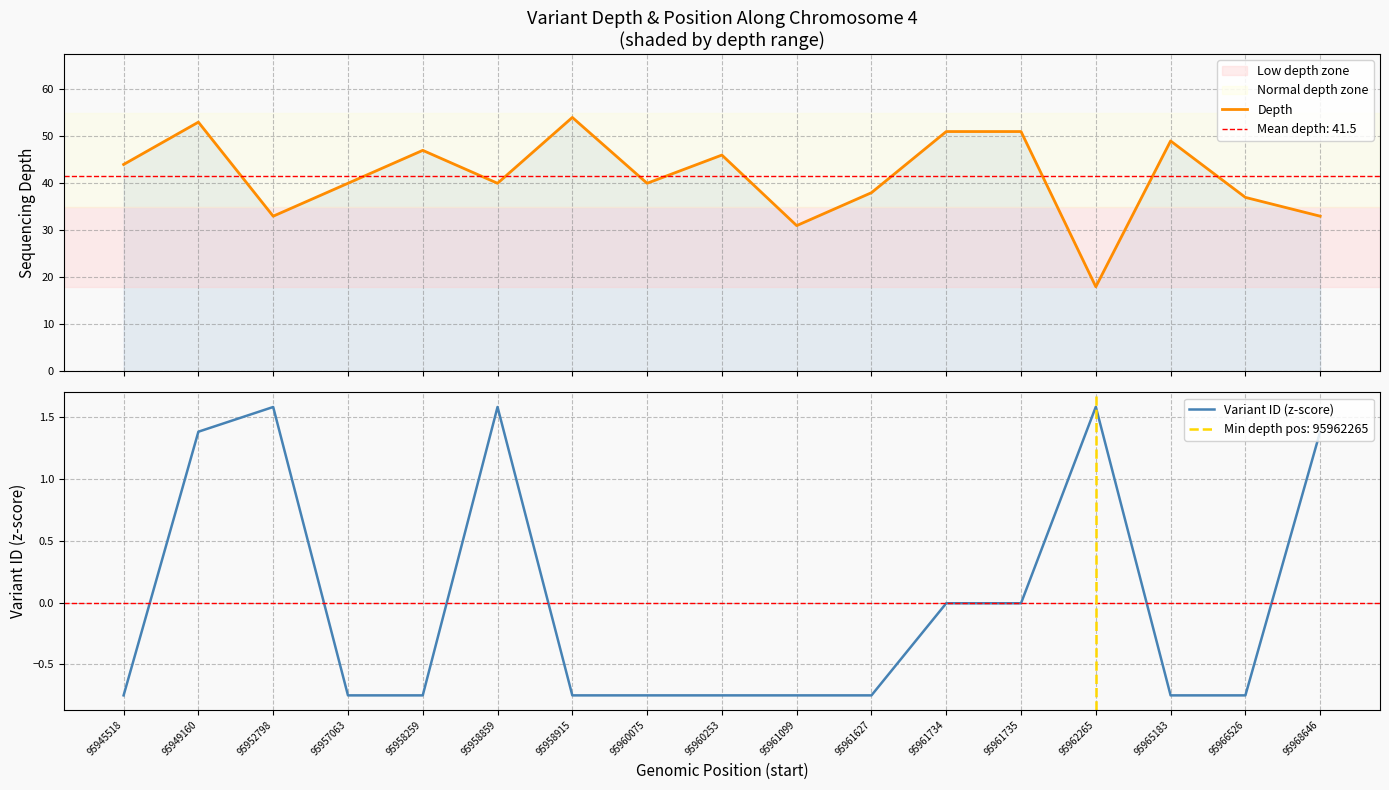

True or false: Variant ID (z-score) has more than 2 interior local peaks.

True